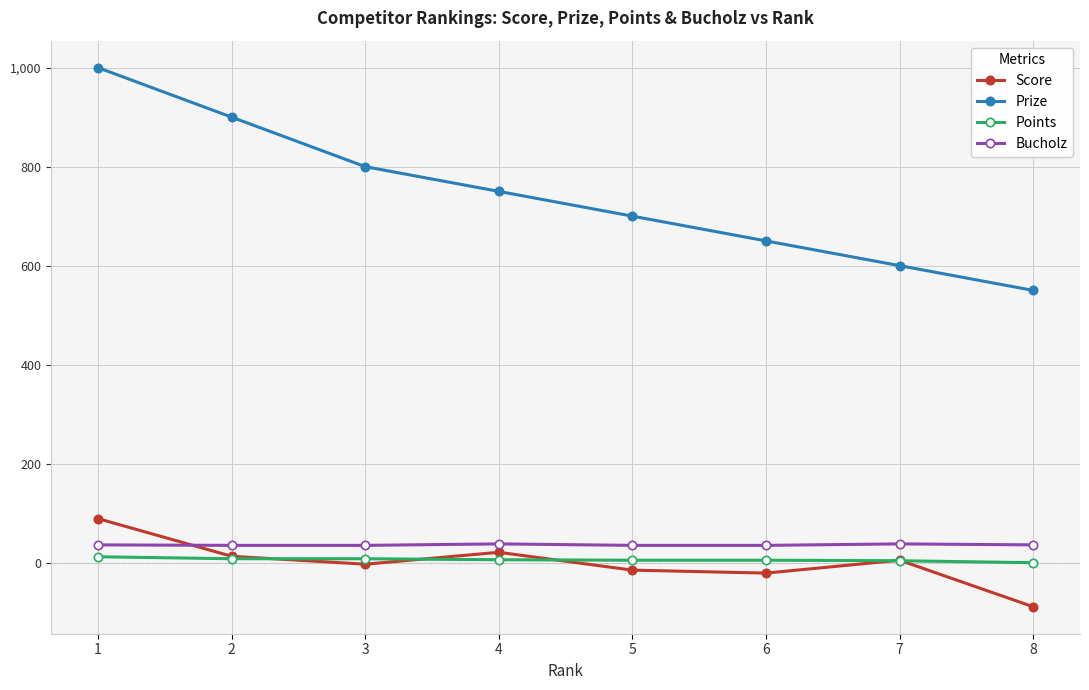

Is this an area chart (filled region under the line)?

No